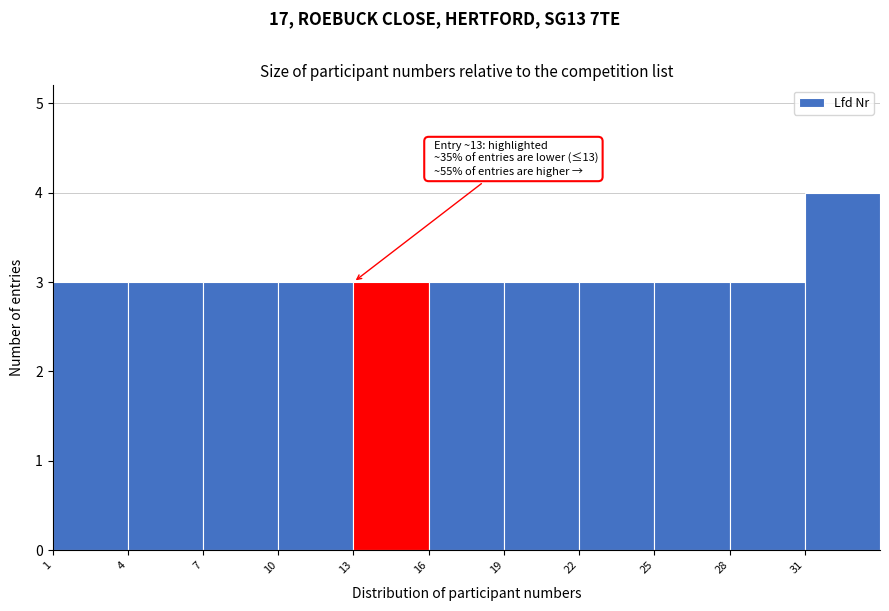

Over which range of the x-axis is the bar tallest?

31 to 34